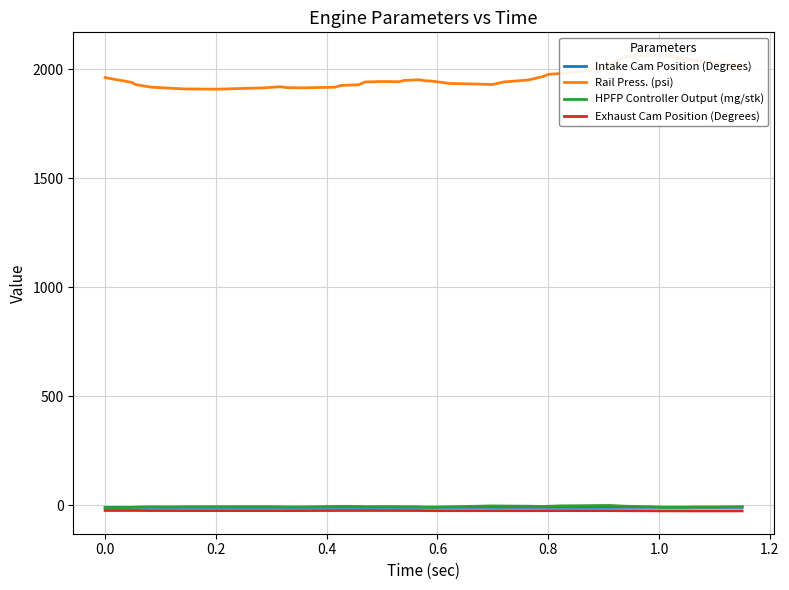

Reading left to right, transcribe all the data shown in this chart.

Intake Cam Position (Degrees): -9.3	-9.3	-9.3	-9.4	-9.4	-9.5	-9.5	-9.6	-9.6	-9.6	-9.6	-9.6	-9.6	-9.6	-9.6	-9.6	-9.6	-9.5	-9.5	-9.5	-9.5	-9.5	-9.5	-9.5	-9.5	-9.5	-9.5	-9.5	-9.5	-9.5	-9.4	-9.3	-9.3	-9.3	-9.2	-9.3	-9.3	-9.3	-9.3	-9.3
Rail Press. (psi): 1961.0	1939.0	1929.0	1917.0	1912.0	1909.0	1908.0	1914.0	1919.0	1915.0	1914.0	1917.0	1925.0	1928.0	1941.0	1943.0	1942.0	1948.0	1951.0	1947.0	1944.0	1934.0	1931.0	1929.0	1941.0	1950.0	1966.0	1976.0	1979.0	1985.0	2006.0	2023.0	2056.0	2063.0	2064.0	2047.0	2041.0	2029.0	2025.0	2016.0
HPFP Controller Output (mg/stk): -11.1	-9.7	-8.4	-6.9	-7.4	-6.5	-6.2	-6.0	-6.7	-7.4	-7.3	-5.0	-4.6	-5.3	-6.4	-5.6	-6.1	-6.5	-6.8	-8.0	-7.9	-6.5	-4.0	-2.8	-3.3	-4.2	-5.3	-4.6	-2.7	-2.1	-0.7	-0.8	-4.4	-6.3	-8.8	-8.8	-7.6	-7.7	-7.0	-6.0
Exhaust Cam Position (Degrees): -23.6	-23.7	-23.6	-24.0	-24.1	-24.2	-24.2	-24.2	-24.2	-24.2	-24.1	-23.8	-23.8	-23.8	-23.7	-23.8	-23.8	-23.9	-23.9	-24.2	-24.5	-24.6	-24.6	-24.6	-24.6	-24.6	-24.5	-24.5	-24.3	-24.3	-24.4	-24.4	-24.8	-25.0	-25.4	-25.5	-25.7	-25.6	-25.6	-25.6